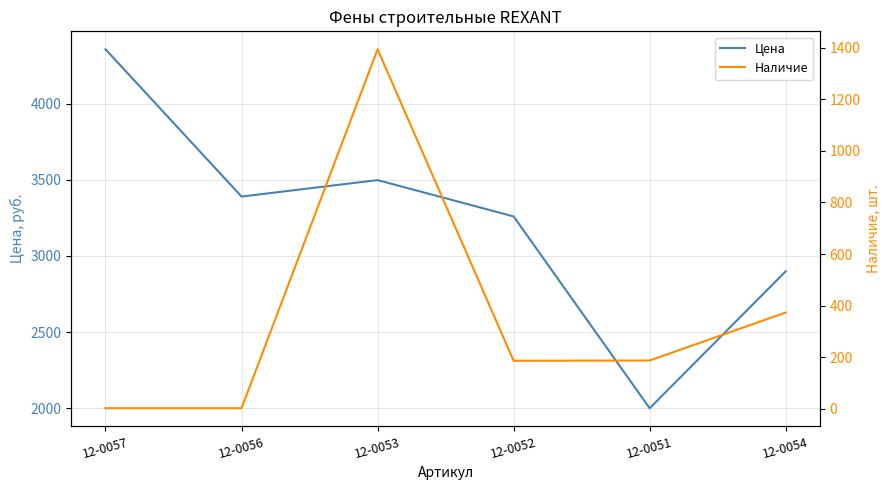

The Наличие series shows 2.0 at 12-0056. True or false?

True